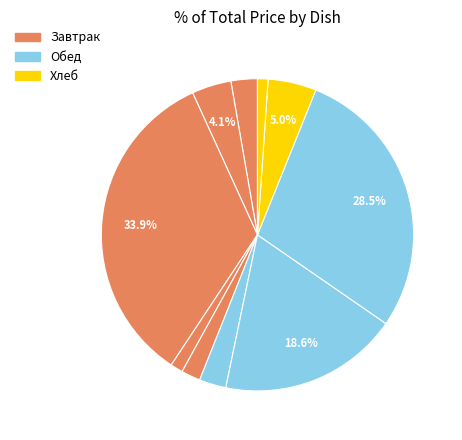

To the nearest percent, what is the difference between the largest and smallest slice percentages?

33%